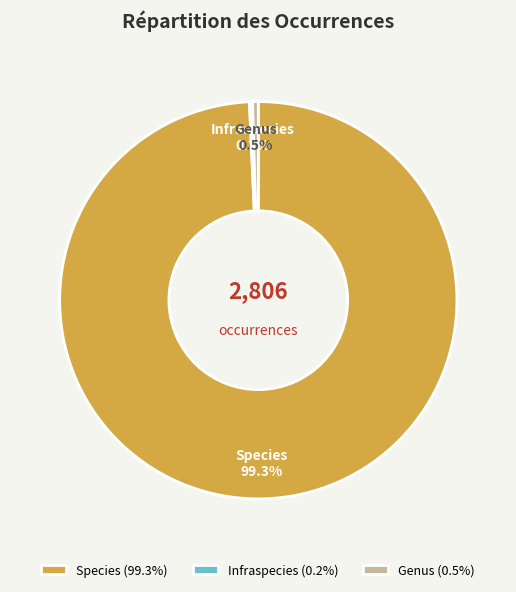

Which slice is the largest?

Species